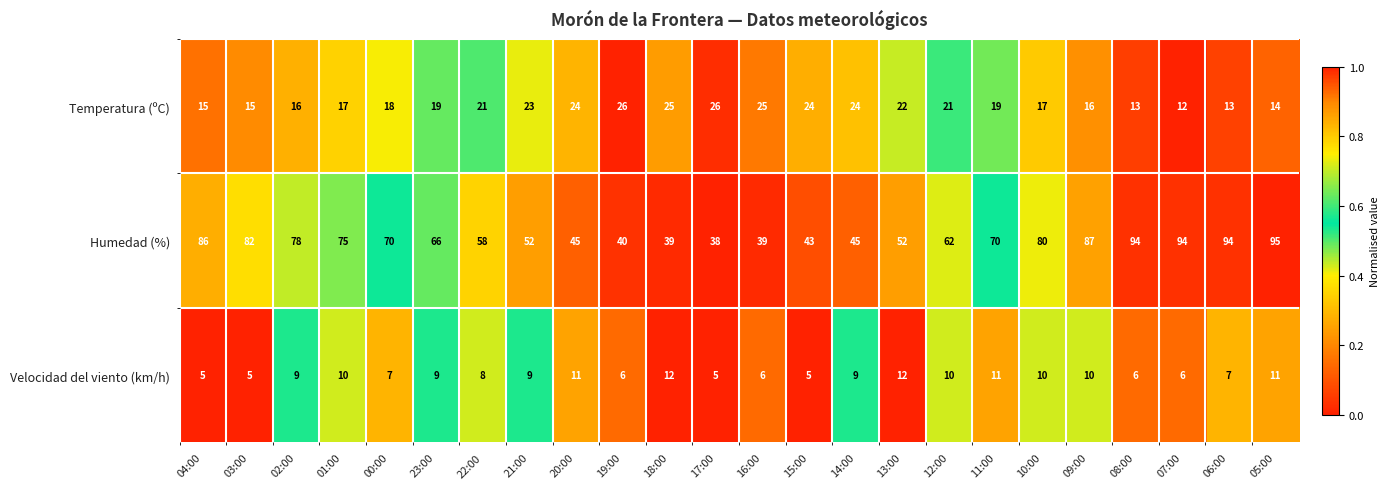

True or false: Temperatura (ºC) has a value of 15 at 03:00.

True